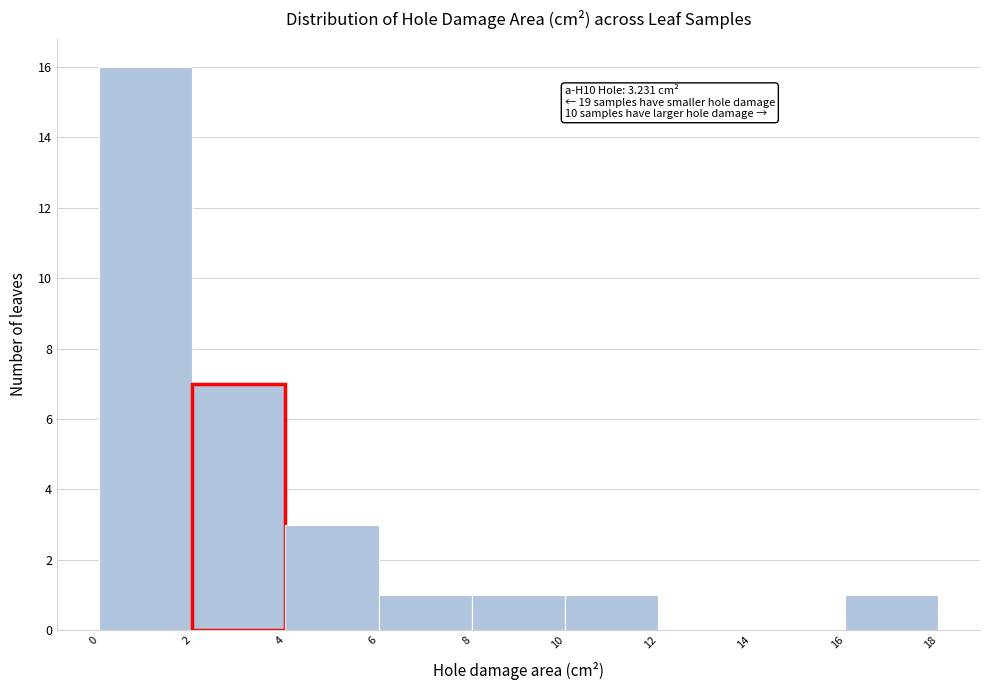

Over which range of the x-axis is the bar tallest?

0 to 2